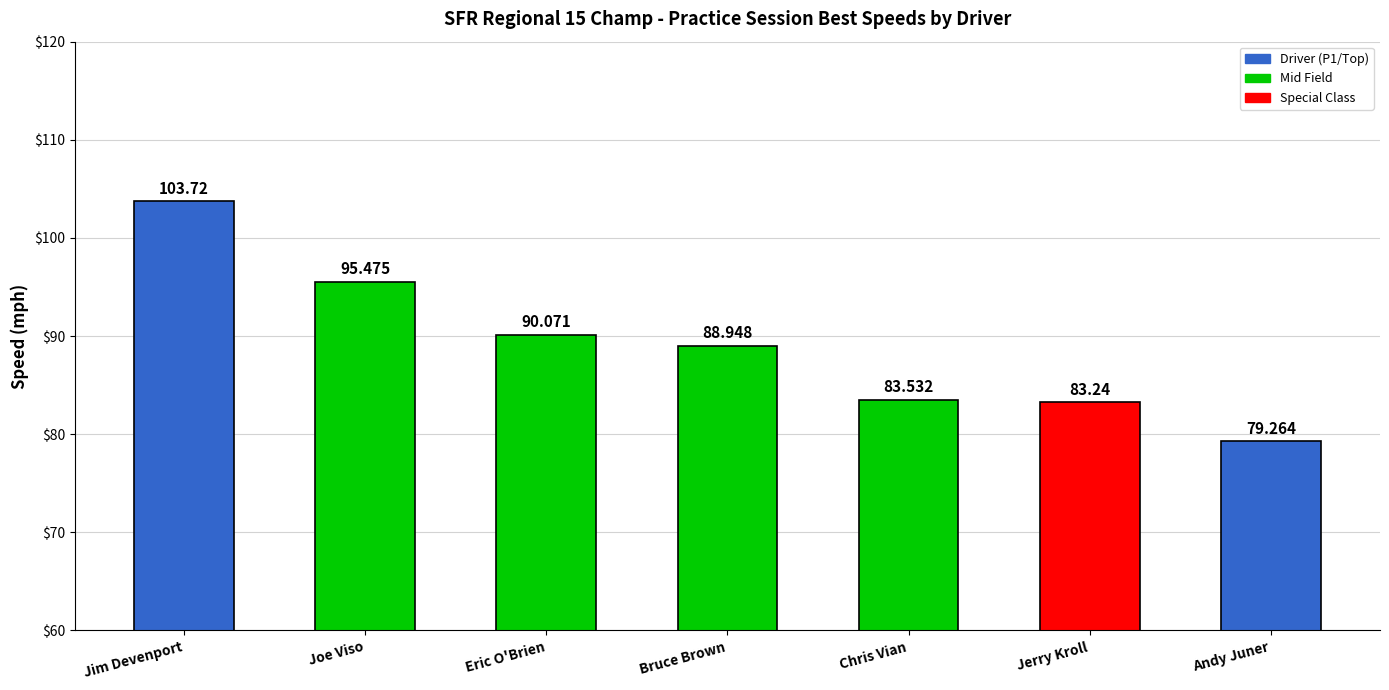

What is the ratio of the value at Eric O'Brien to the value at Jerry Kroll?

1.1